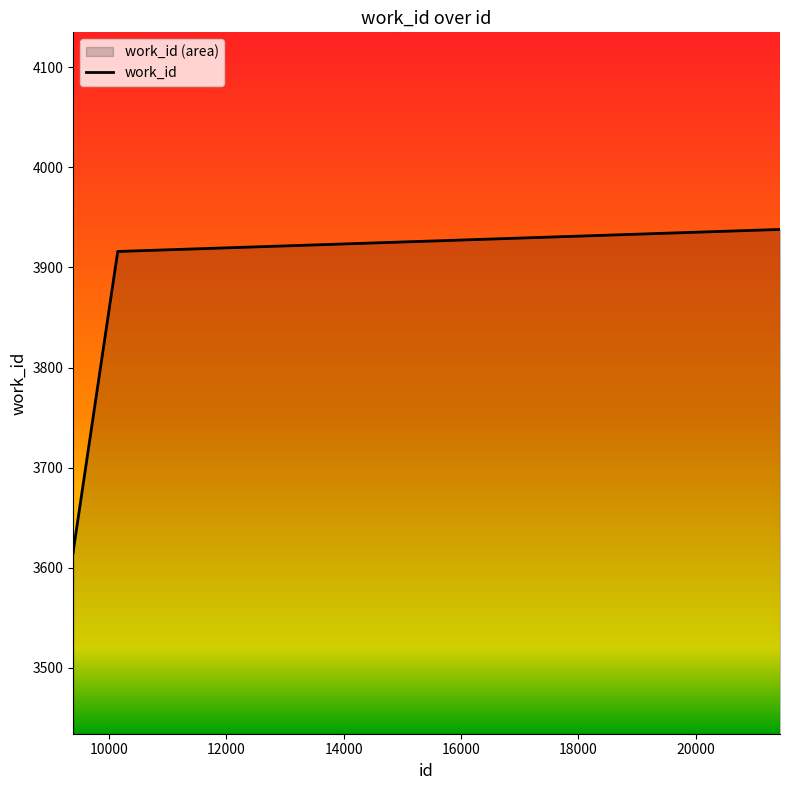

How many lines are shown in the chart?

1